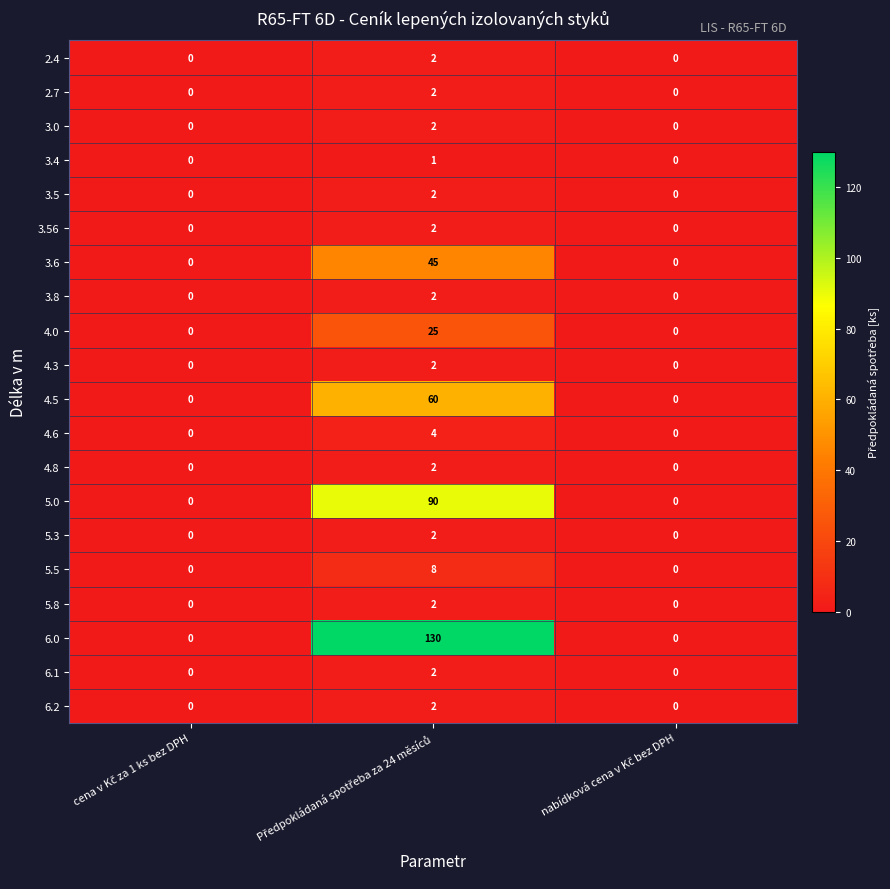

Count the number of categories in the chart.

3